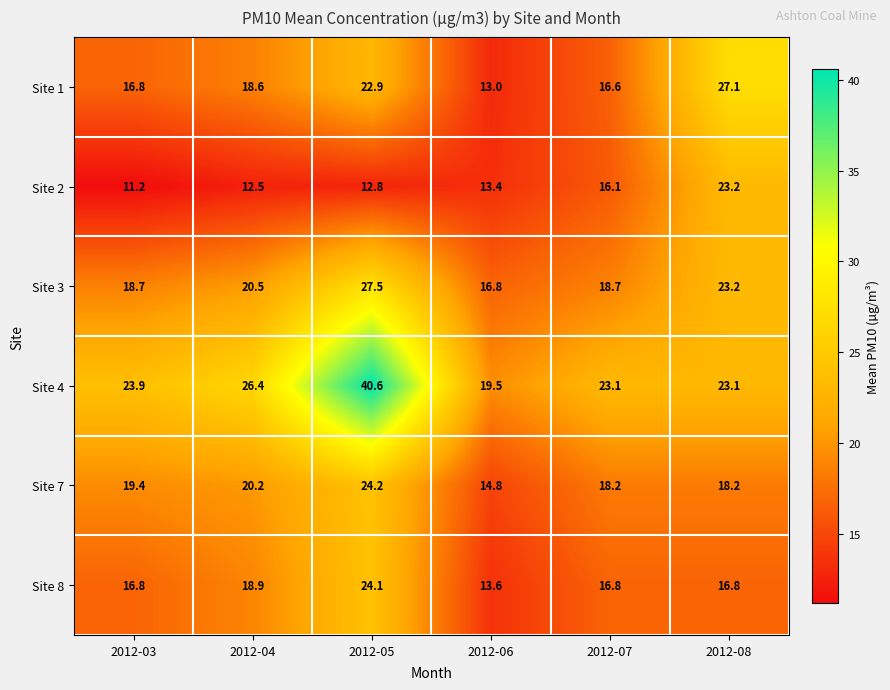

At which label does Site 8 first exceed 16?

2012-03